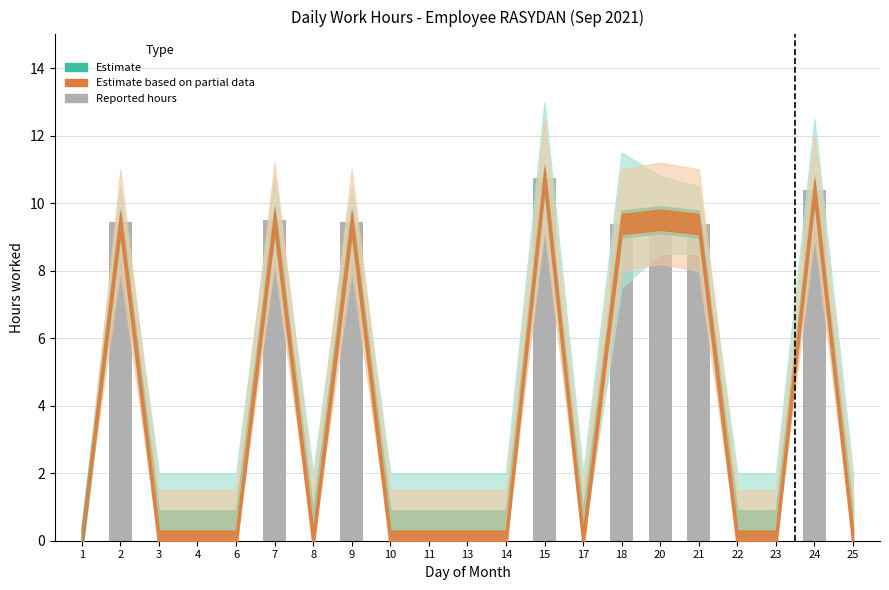

Reading left to right, extract all data points from this chart.

0.0	9.4	0.0	0.0	0.0	9.5	0.0	9.4	0.0	0.0	0.0	0.0	10.7	0.0	9.4	9.5	9.4	0.0	0.0	10.4	0.0